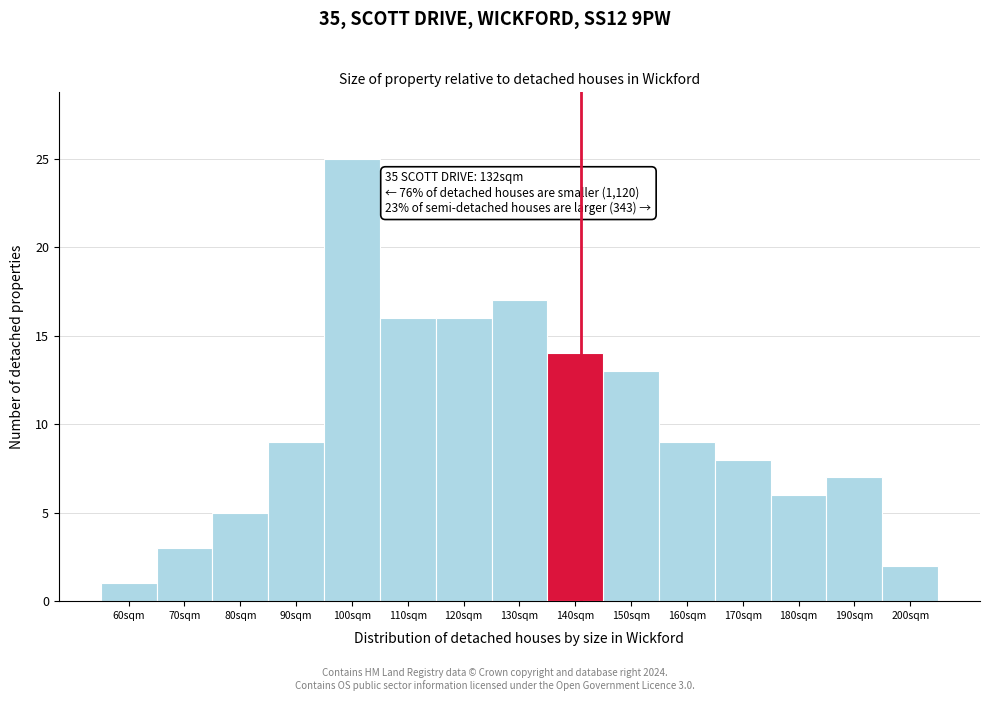

Reading left to right, transcribe all the data shown in this chart.

60sqm=1	70sqm=3	80sqm=5	90sqm=9	100sqm=25	110sqm=16	120sqm=16	130sqm=17	140sqm=14	150sqm=13	160sqm=9	170sqm=8	180sqm=6	190sqm=7	200sqm=2